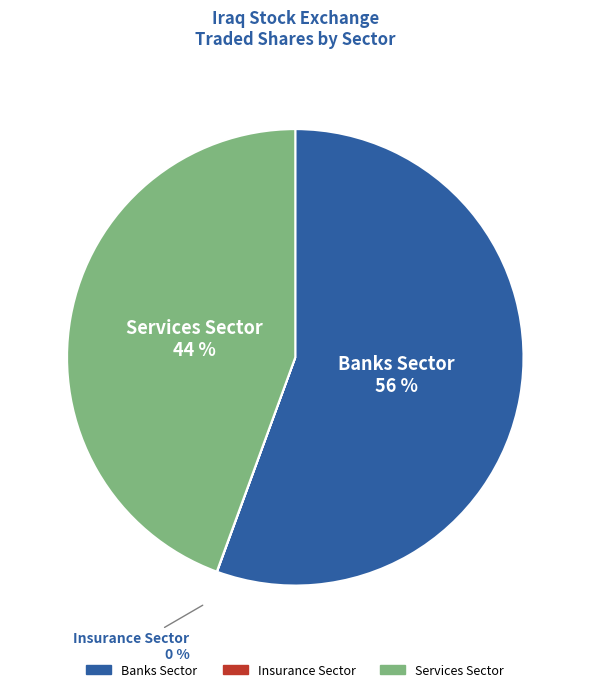

Does Banks Sector account for over 50% of the chart?

Yes